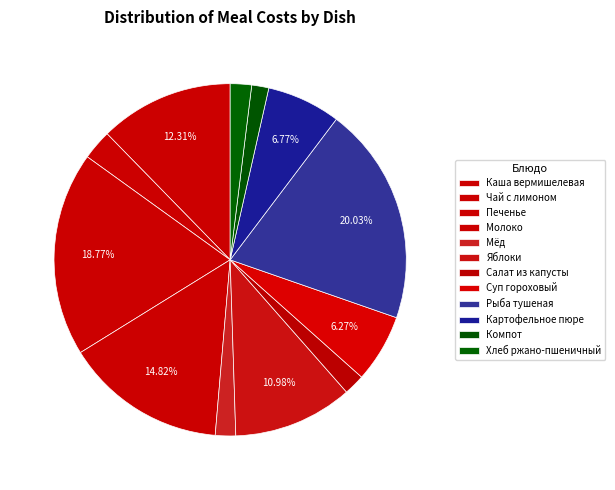

Does Яблоки represent more than half of the total?

No